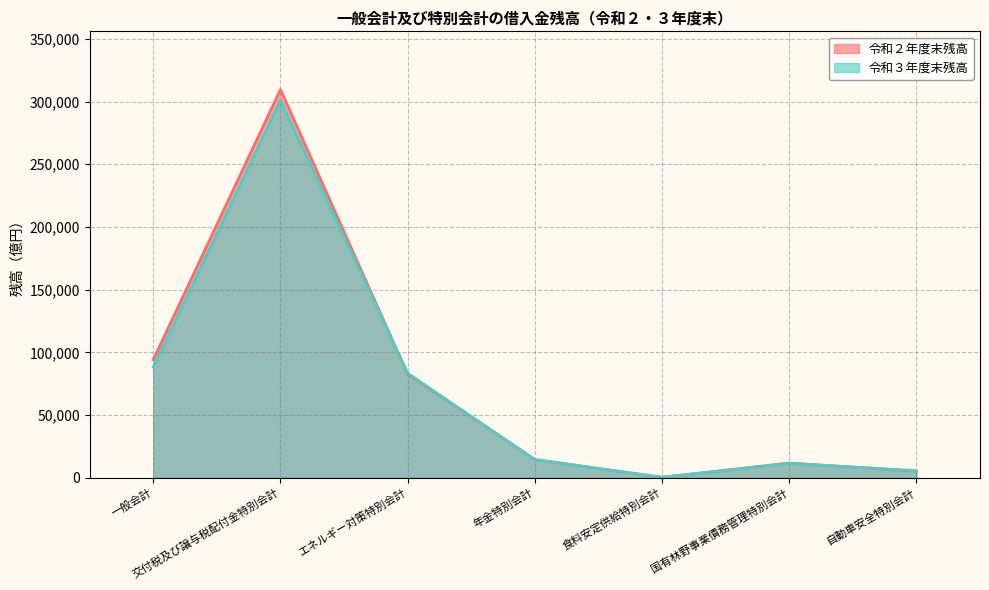

At which label does 令和３年度末残高 first exceed 14409?

一般会計